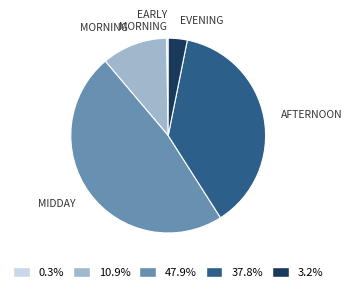

How many slices are in this pie chart?

5